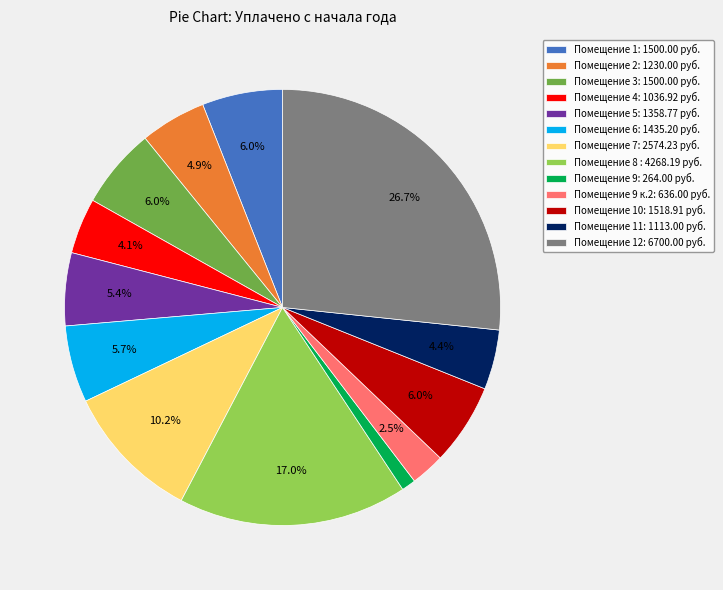

Is Помещение 8 : 4268.19 руб. the majority of the pie?

No